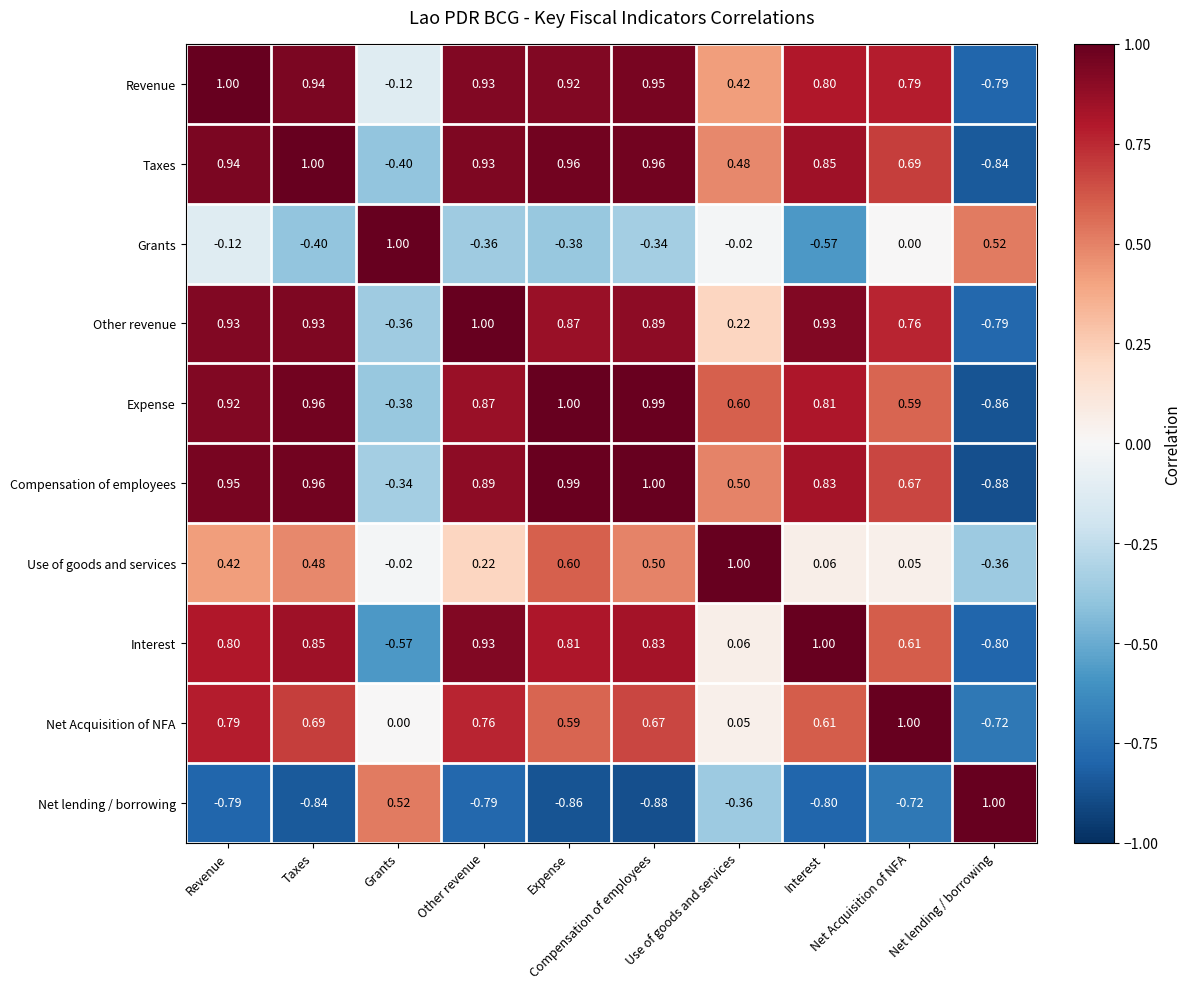

Count the number of categories in the chart.

10